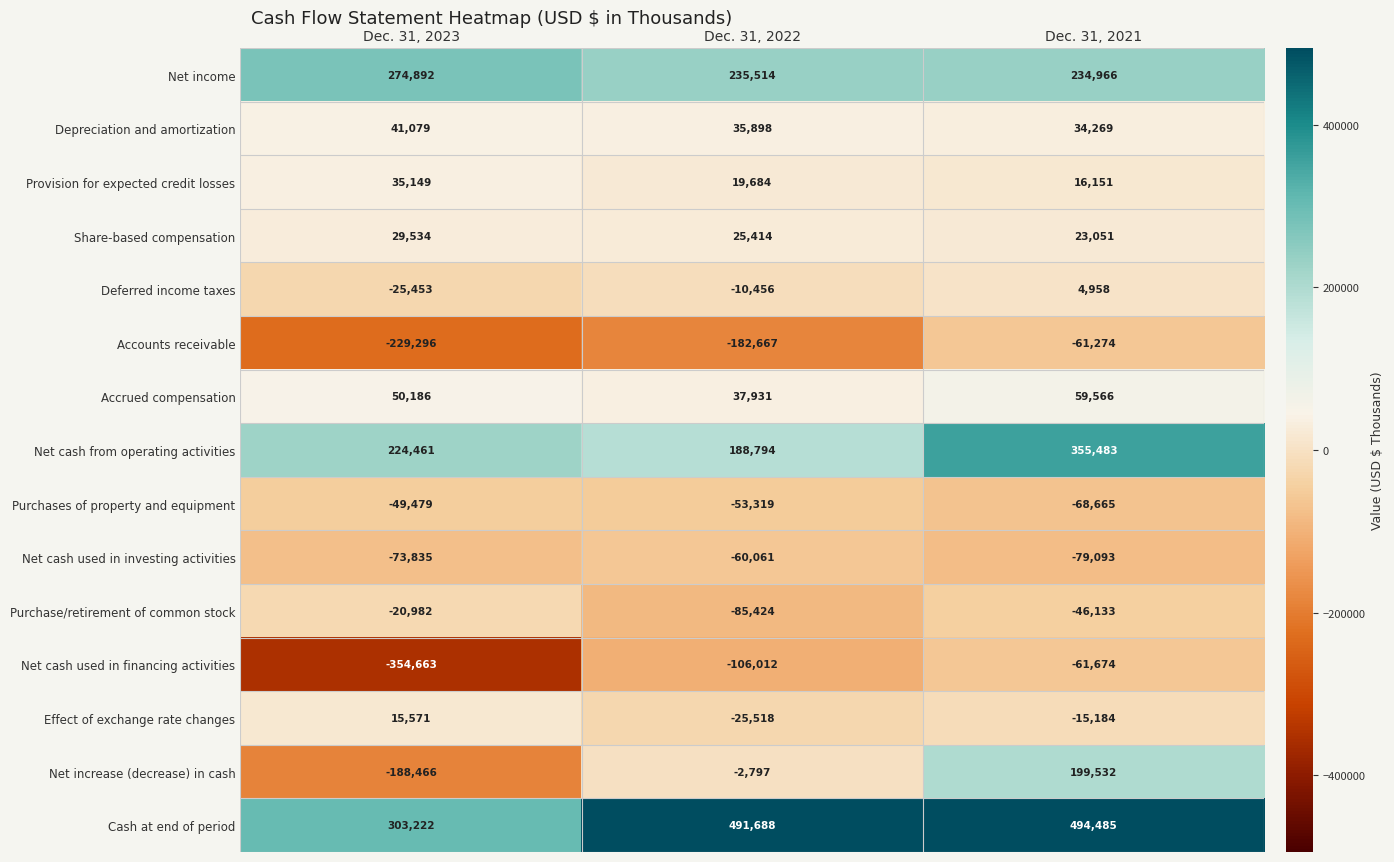

What is the lowest value of the Net cash used in investing activities series?

-79093